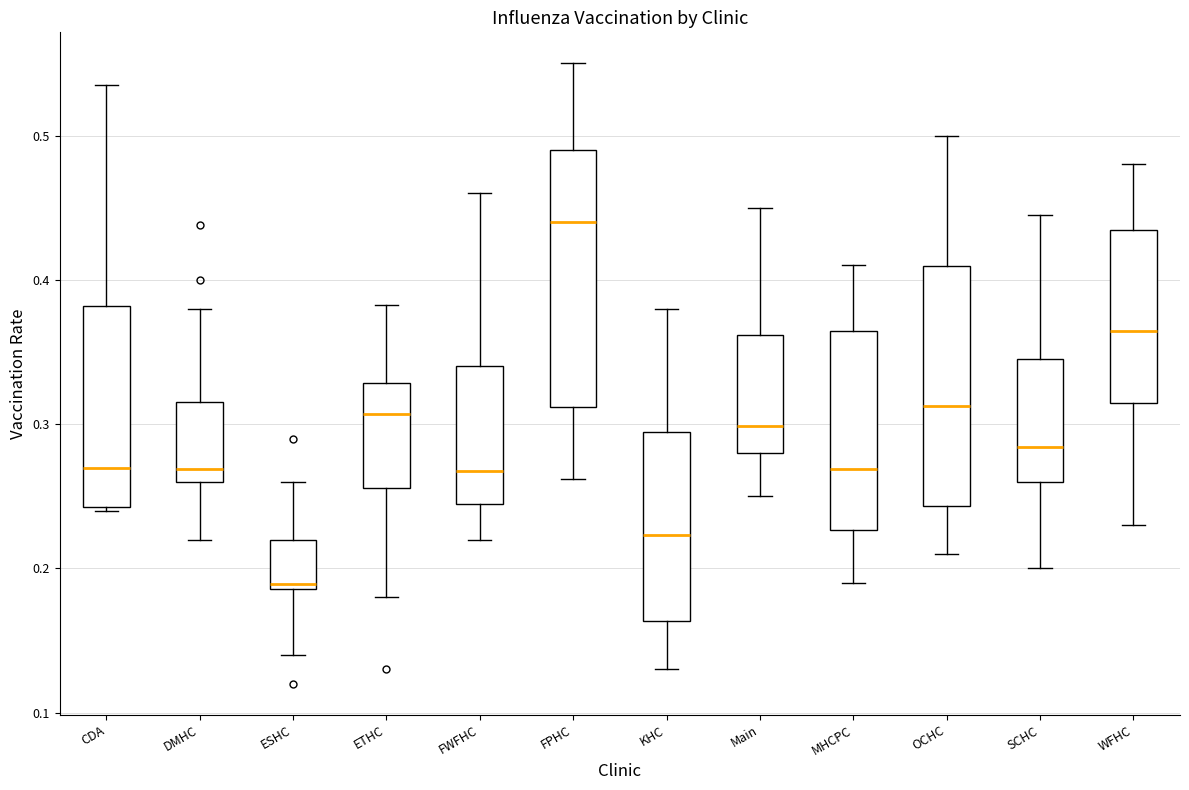

Which box's median line is the highest?

FPHC